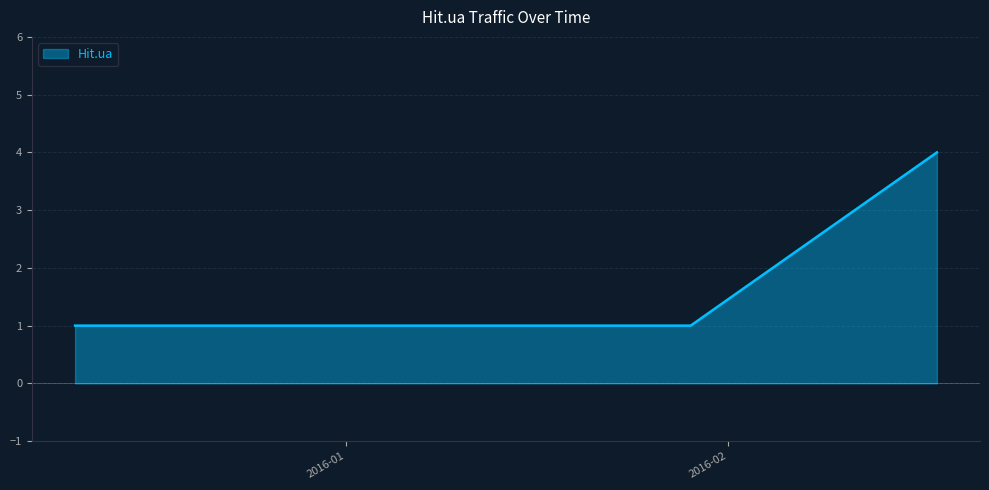

What is the difference between the maximum and minimum values?

3